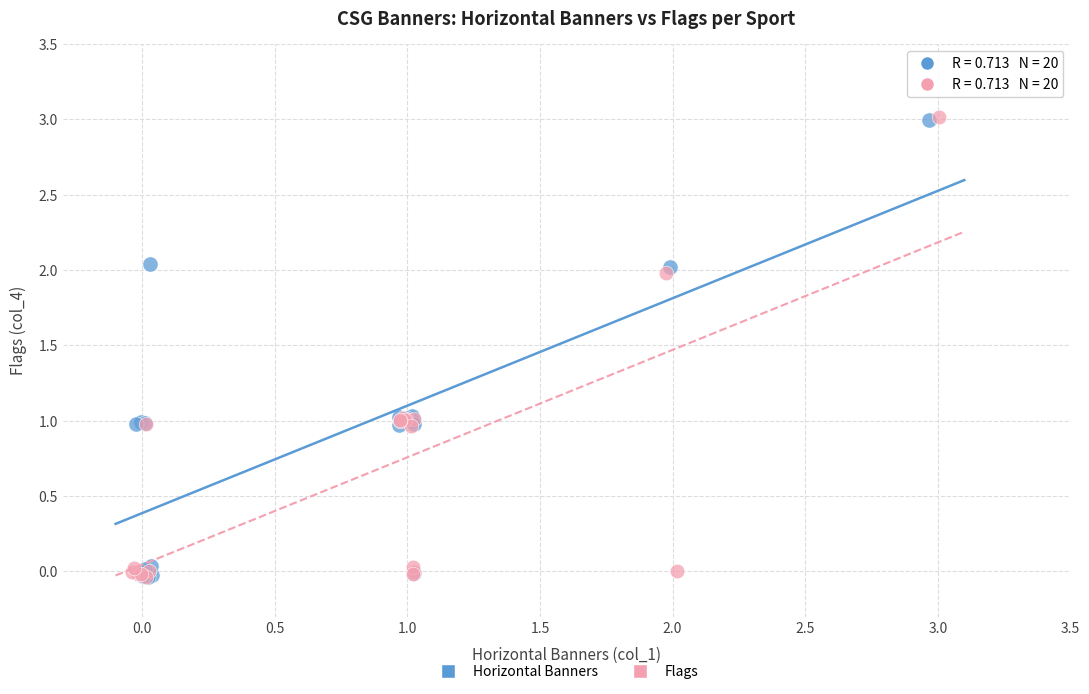

What are all the series names shown in the legend?

Horizontal Banners, Flags